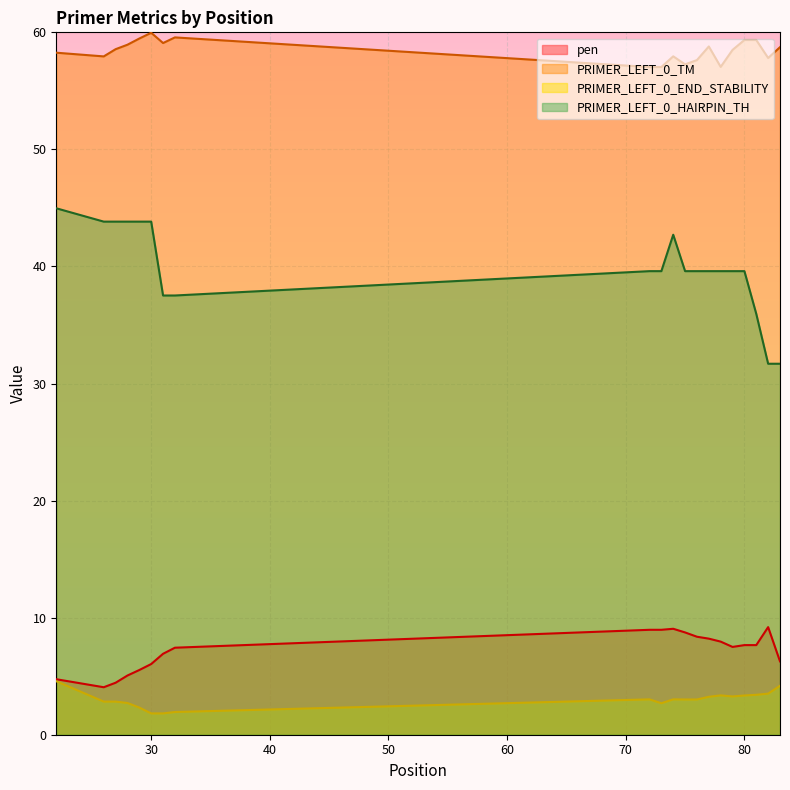

Where does the PRIMER_LEFT_0_TM series first go above 58?

22